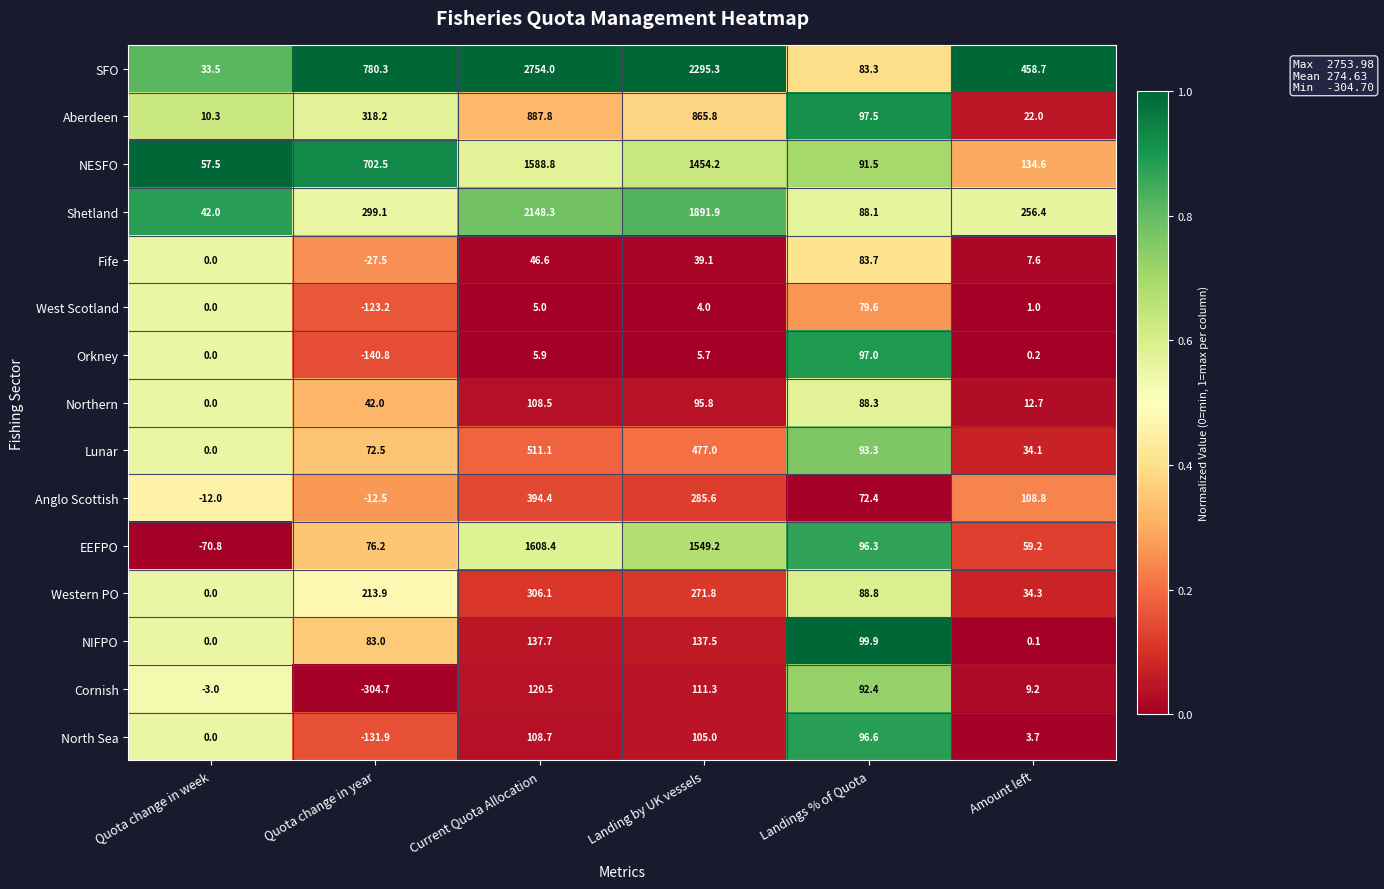

Is it true that EEFPO equals -70.8 at Quota change in week?

True